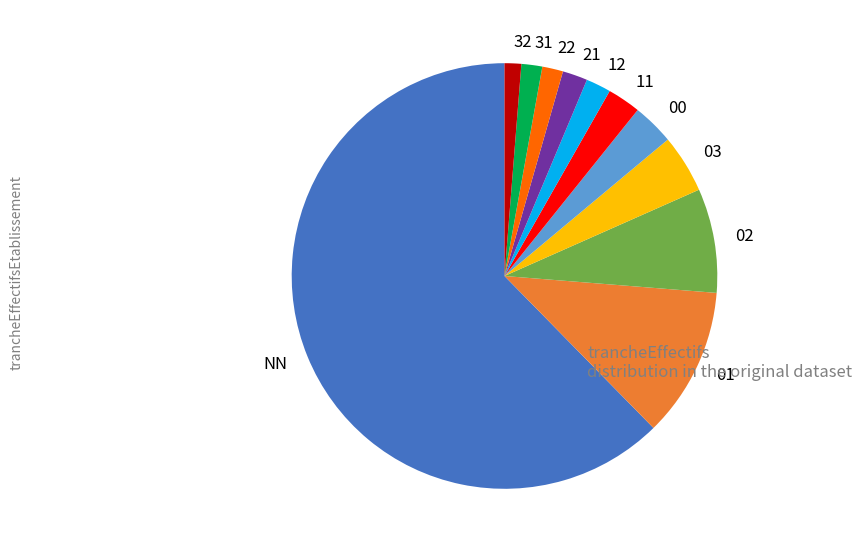

Which category has the biggest portion of the pie?

NN